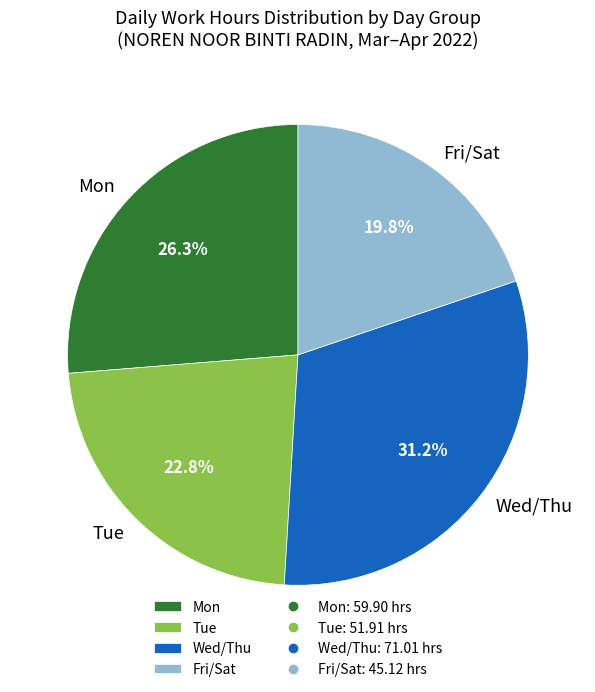

Does Tue represent more than half of the total?

No